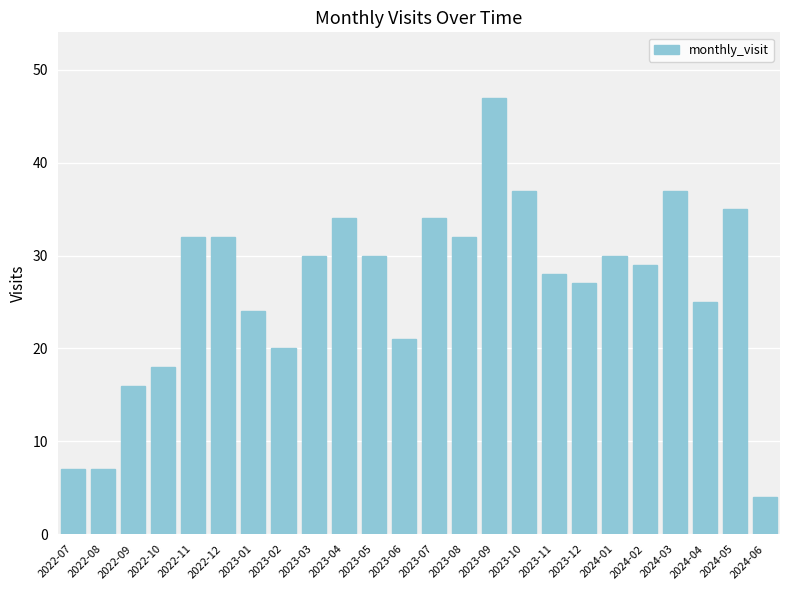

What is the approximate value at 2022-08, to the nearest 5?

5